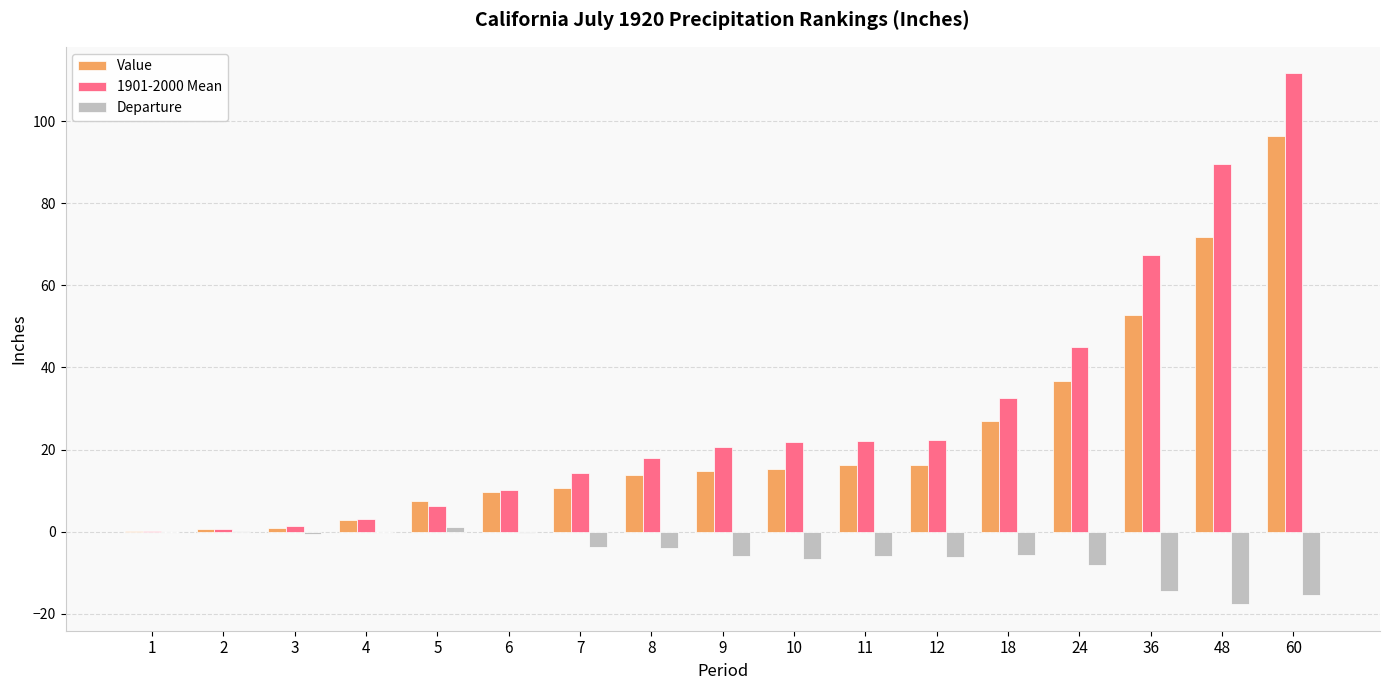

What are all the series names shown in the legend?

Value, 1901-2000 Mean, Departure